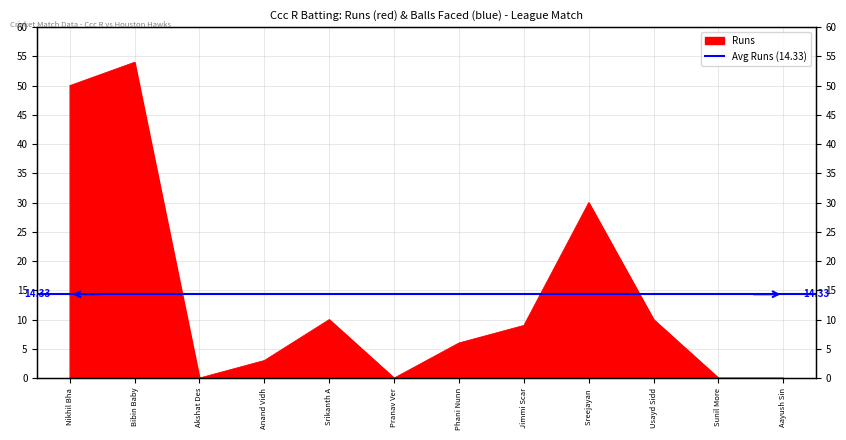

What is the change in value from Nikhil Bha to Usayd Sidd?

-40